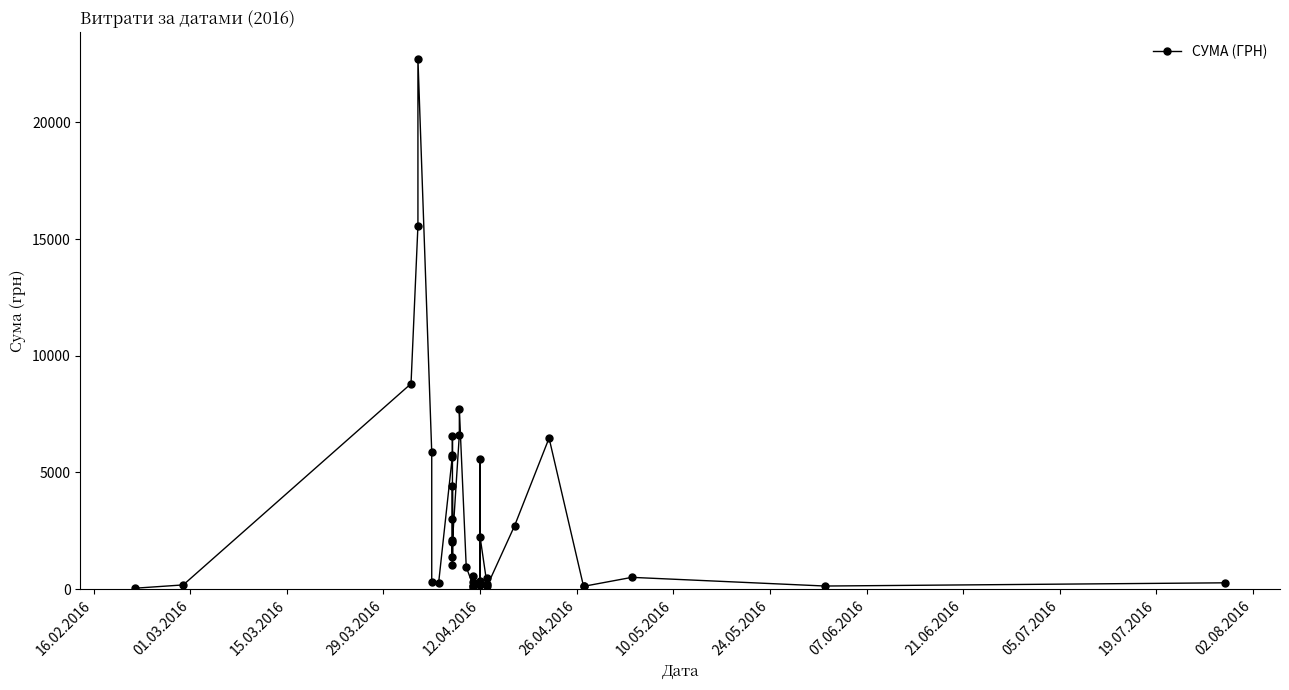

What is the value of the 20th point from the left?

945.9